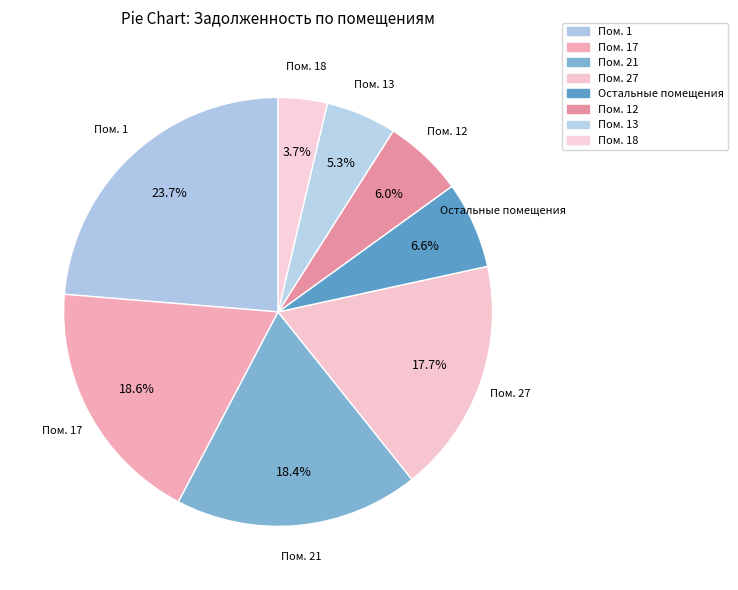

What is the largest slice in the pie chart?

1